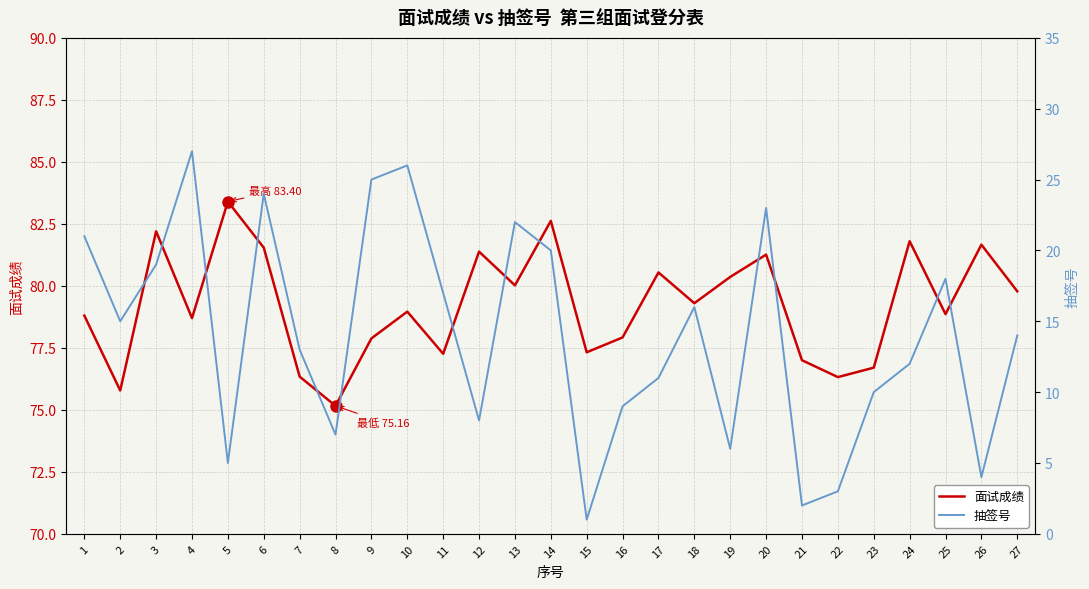

Reading right to left, transcribe all the data shown in this chart.

面试成绩: 27=79.8	26=81.7	25=78.9	24=81.8	23=76.7	22=76.3	21=77.0	20=81.3	19=80.4	18=79.3	17=80.5	16=77.9	15=77.3	14=82.6	13=80.0	12=81.4	11=77.3	10=79.0	9=77.9	8=75.2	7=76.3	6=81.5	5=83.4	4=78.7	3=82.2	2=75.8	1=78.8
抽签号: 27=14.0	26=4.0	25=18.0	24=12.0	23=10.0	22=3.0	21=2.0	20=23.0	19=6.0	18=16.0	17=11.0	16=9.0	15=1.0	14=20.0	13=22.0	12=8.0	11=17.0	10=26.0	9=25.0	8=7.0	7=13.0	6=24.0	5=5.0	4=27.0	3=19.0	2=15.0	1=21.0